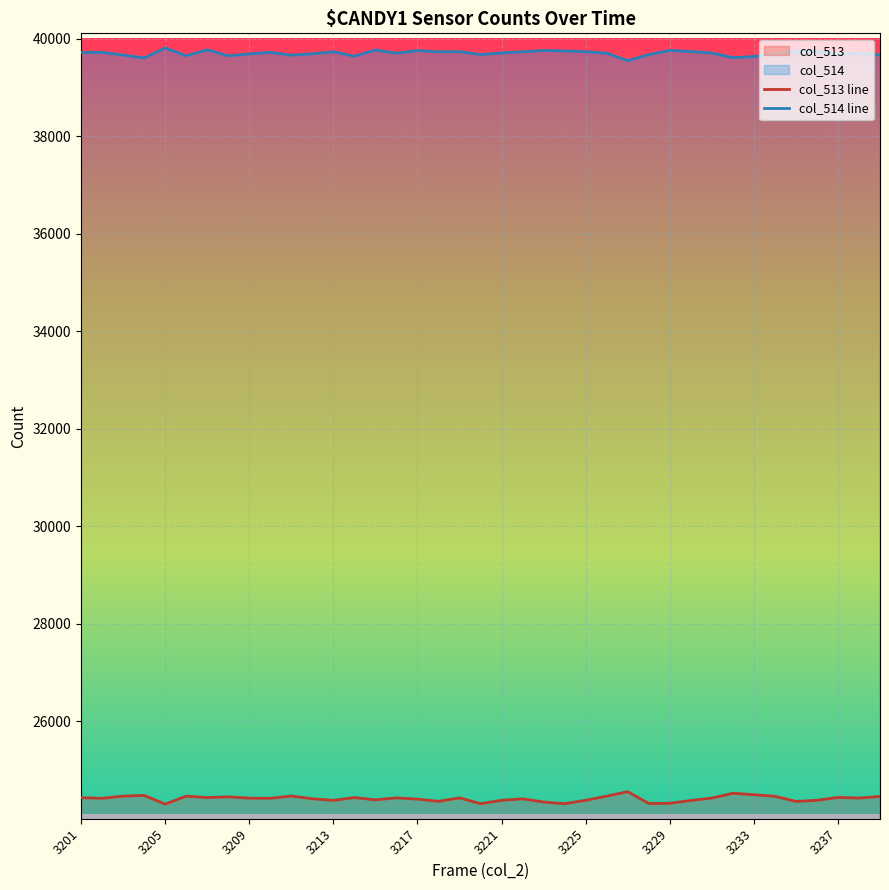

What is the total value across all series at 3205?

64110